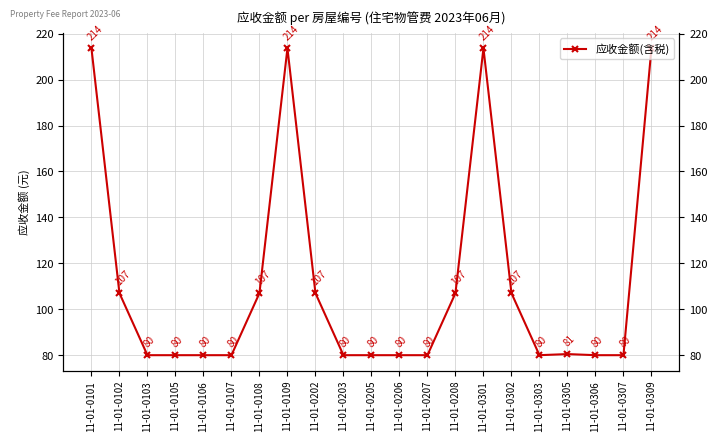

What is the smallest value displayed?

80.0